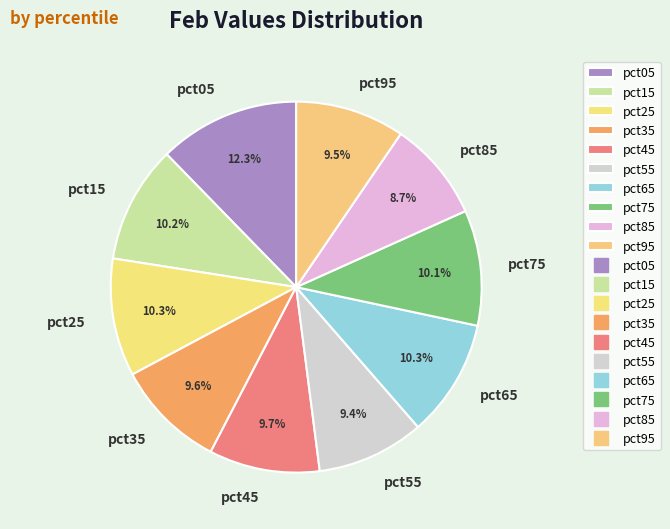

Is it true that pct05 is 12% of the pie?

True